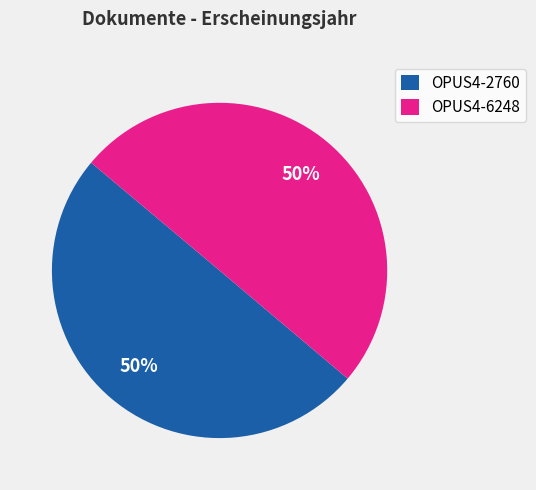

What is the ratio of the value at OPUS4-2760 to the value at OPUS4-6248?

1.0